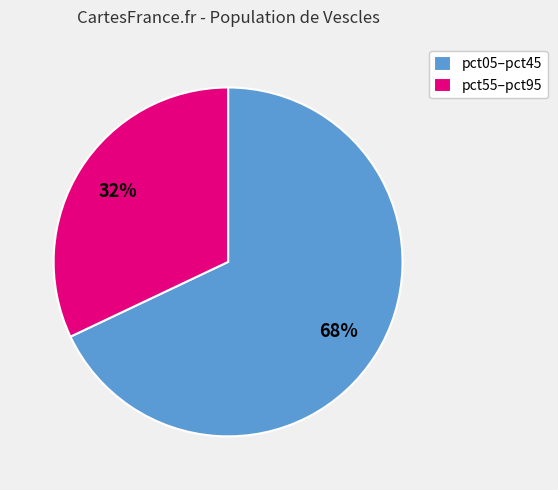

To the nearest percent, what portion does pct55–pct95 represent?

32%